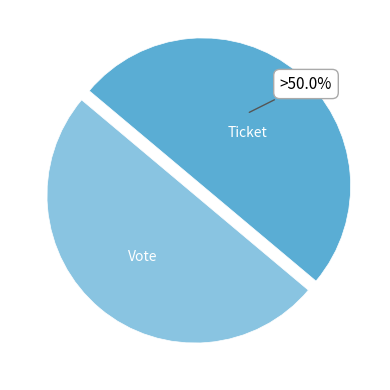

What portion of the pie excludes Ticket?

50.0%